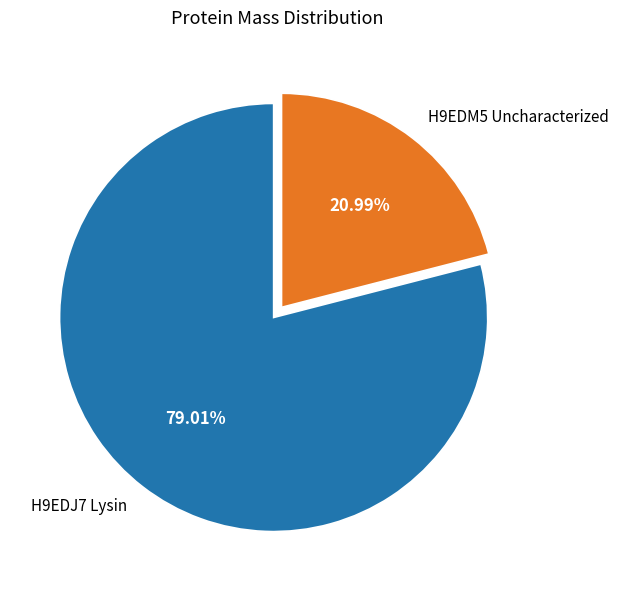

Approximately how many times larger is the value at H9EDM5 Uncharacterized compared to H9EDJ7 Lysin?

0.3